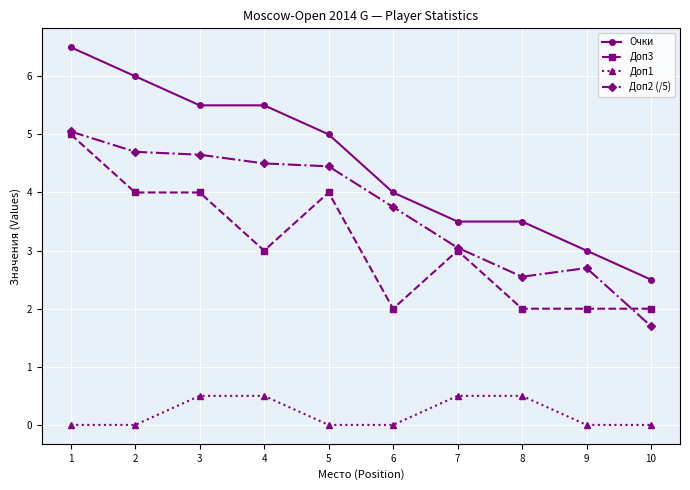

Count the Очки values in the range 3 to 5.

5